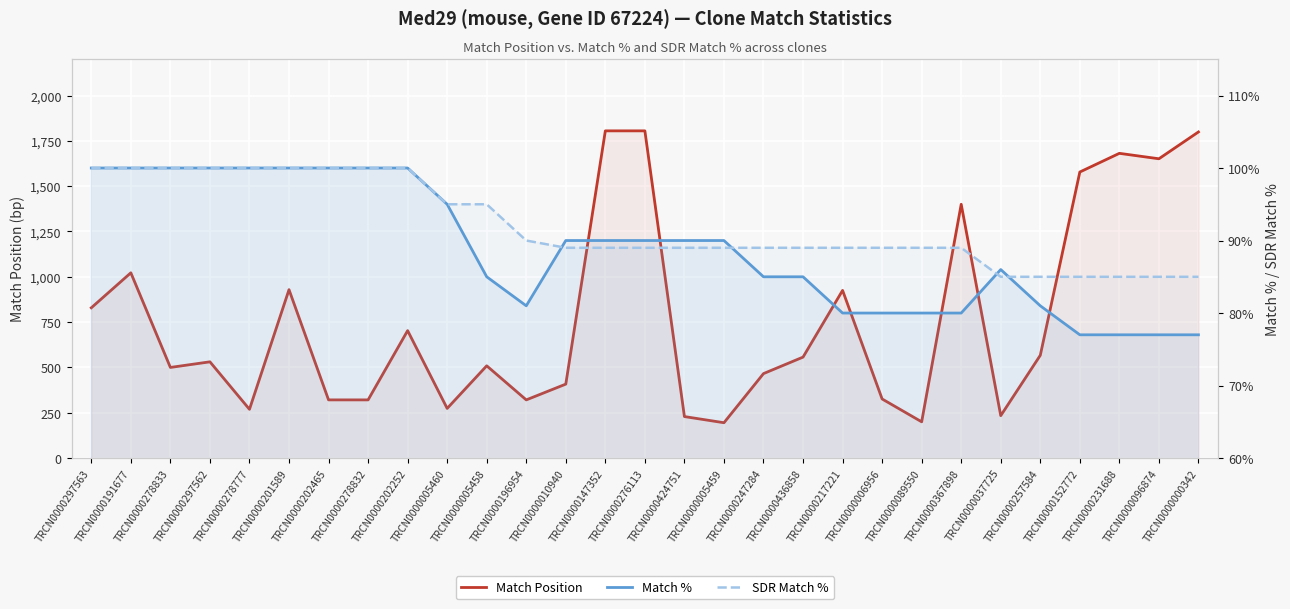

Reading right to left, transcribe all the data shown in this chart.

Match Position: TRCN0000000342=1799	TRCN0000096874=1651	TRCN0000231688=1681	TRCN0000152772=1578	TRCN0000257584=567	TRCN0000037725=234	TRCN0000367898=1400	TRCN0000089550=200	TRCN0000006956=326	TRCN0000217221=925	TRCN0000436858=557	TRCN0000247284=466	TRCN0000005459=195	TRCN0000424751=229	TRCN0000276113=1805	TRCN0000147352=1805	TRCN0000010940=408	TRCN0000196954=321	TRCN0000005458=509	TRCN0000005460=274	TRCN0000202252=703	TRCN0000278832=321	TRCN0000202465=321	TRCN0000201589=929	TRCN0000278777=269	TRCN0000297562=531	TRCN0000278833=500	TRCN0000191677=1022	TRCN0000297563=829
Match %: TRCN0000000342=77	TRCN0000096874=77	TRCN0000231688=77	TRCN0000152772=77	TRCN0000257584=81	TRCN0000037725=86	TRCN0000367898=80	TRCN0000089550=80	TRCN0000006956=80	TRCN0000217221=80	TRCN0000436858=85	TRCN0000247284=85	TRCN0000005459=90	TRCN0000424751=90	TRCN0000276113=90	TRCN0000147352=90	TRCN0000010940=90	TRCN0000196954=81	TRCN0000005458=85	TRCN0000005460=95	TRCN0000202252=100	TRCN0000278832=100	TRCN0000202465=100	TRCN0000201589=100	TRCN0000278777=100	TRCN0000297562=100	TRCN0000278833=100	TRCN0000191677=100	TRCN0000297563=100
SDR Match %: TRCN0000000342=85	TRCN0000096874=85	TRCN0000231688=85	TRCN0000152772=85	TRCN0000257584=85	TRCN0000037725=85	TRCN0000367898=89	TRCN0000089550=89	TRCN0000006956=89	TRCN0000217221=89	TRCN0000436858=89	TRCN0000247284=89	TRCN0000005459=89	TRCN0000424751=89	TRCN0000276113=89	TRCN0000147352=89	TRCN0000010940=89	TRCN0000196954=90	TRCN0000005458=95	TRCN0000005460=95	TRCN0000202252=100	TRCN0000278832=100	TRCN0000202465=100	TRCN0000201589=100	TRCN0000278777=100	TRCN0000297562=100	TRCN0000278833=100	TRCN0000191677=100	TRCN0000297563=100